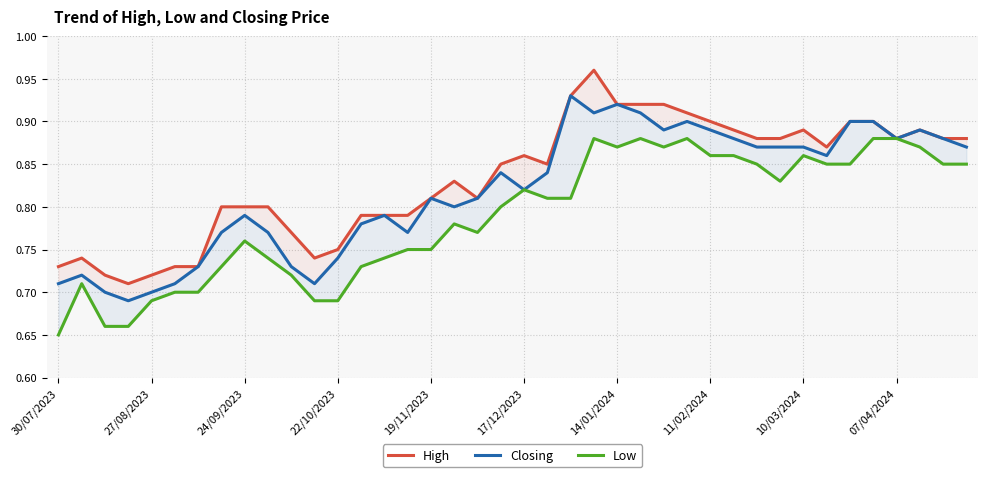

True or false: Low and Closing cross at least once.

False